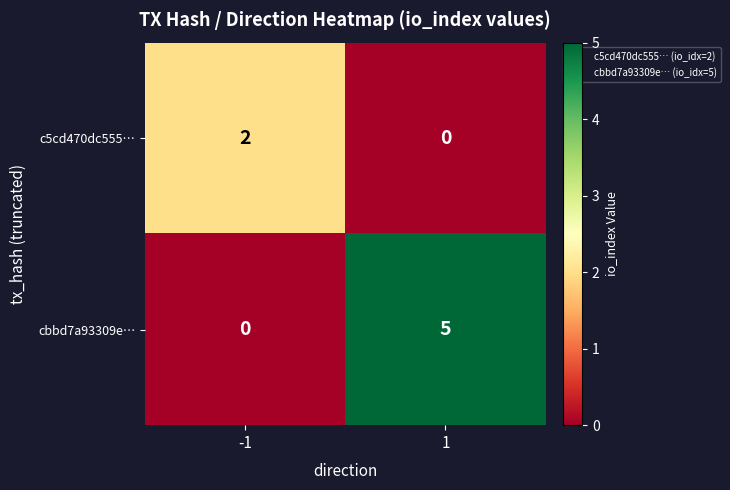

Rank the series by their maximum value, from lowest to highest.

c5cd470dc555…, cbbd7a93309e…